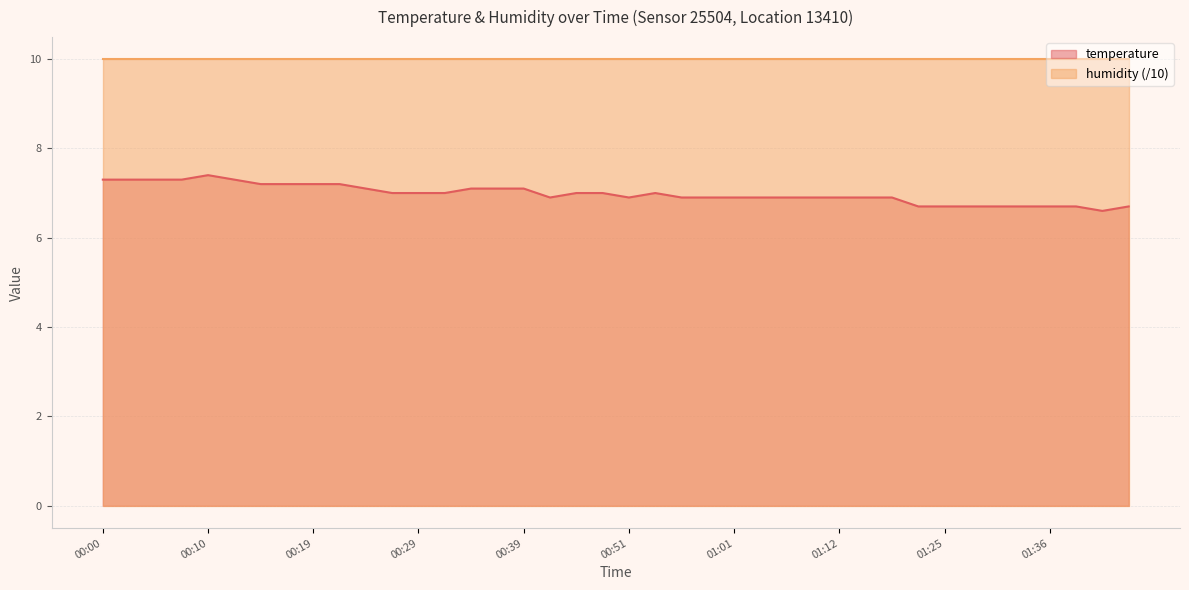

What is the difference between the maximum and minimum values?

0.8